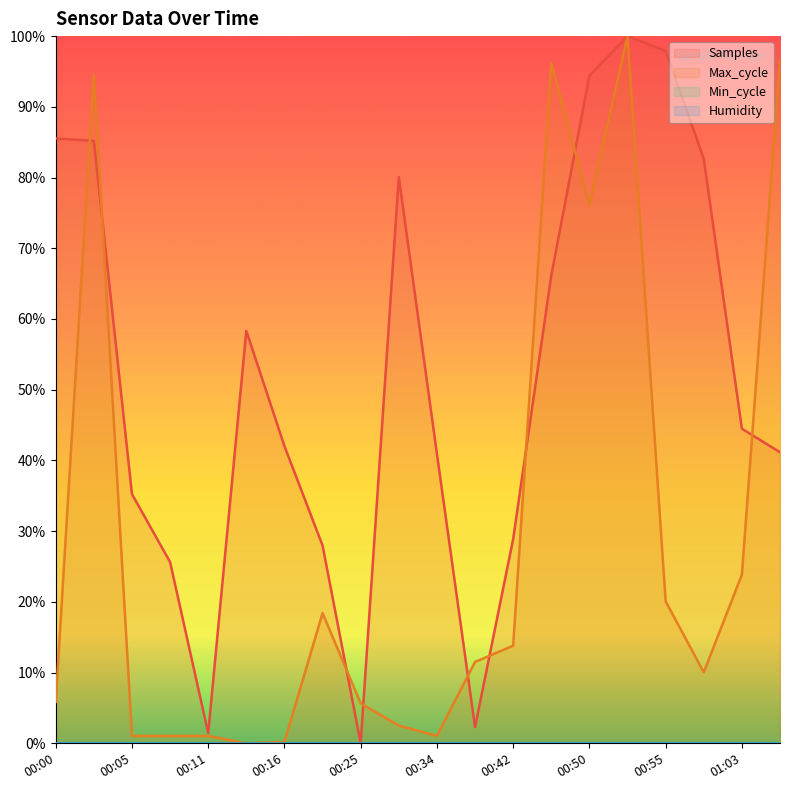

What is the label of the 19th point from the left?

01:03